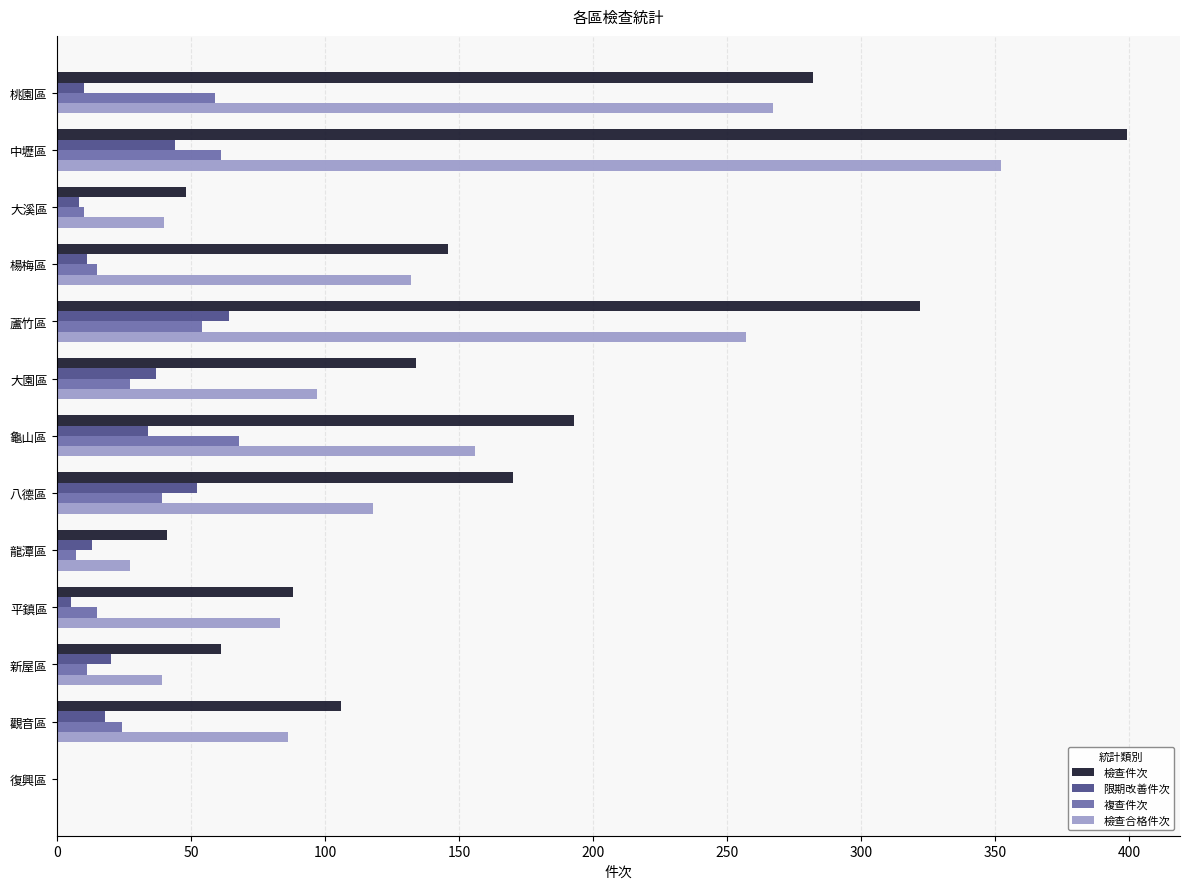

What is the sum of all 限期改善件次 values?

316